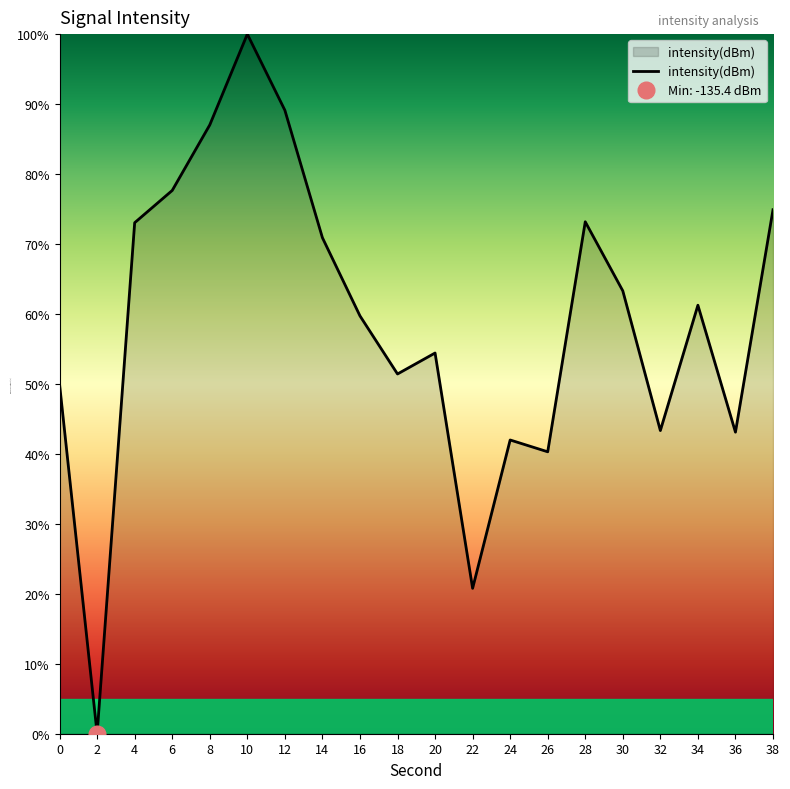

How many points are lower than both their immediate neighbors (excluding endpoints)?

6